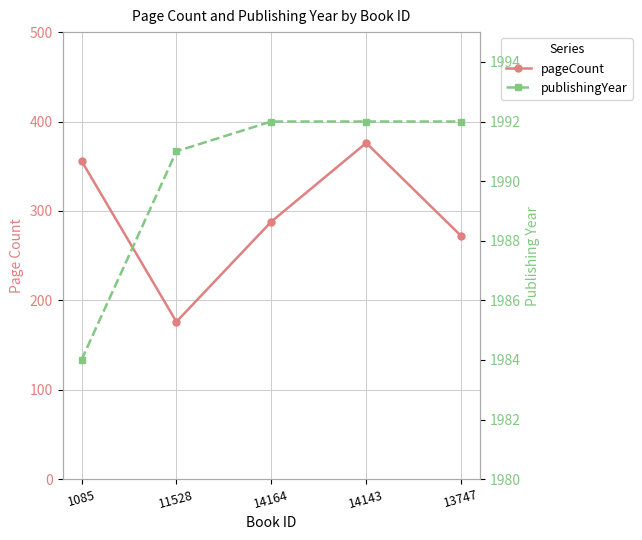

True or false: pageCount and publishingYear cross at least once.

False